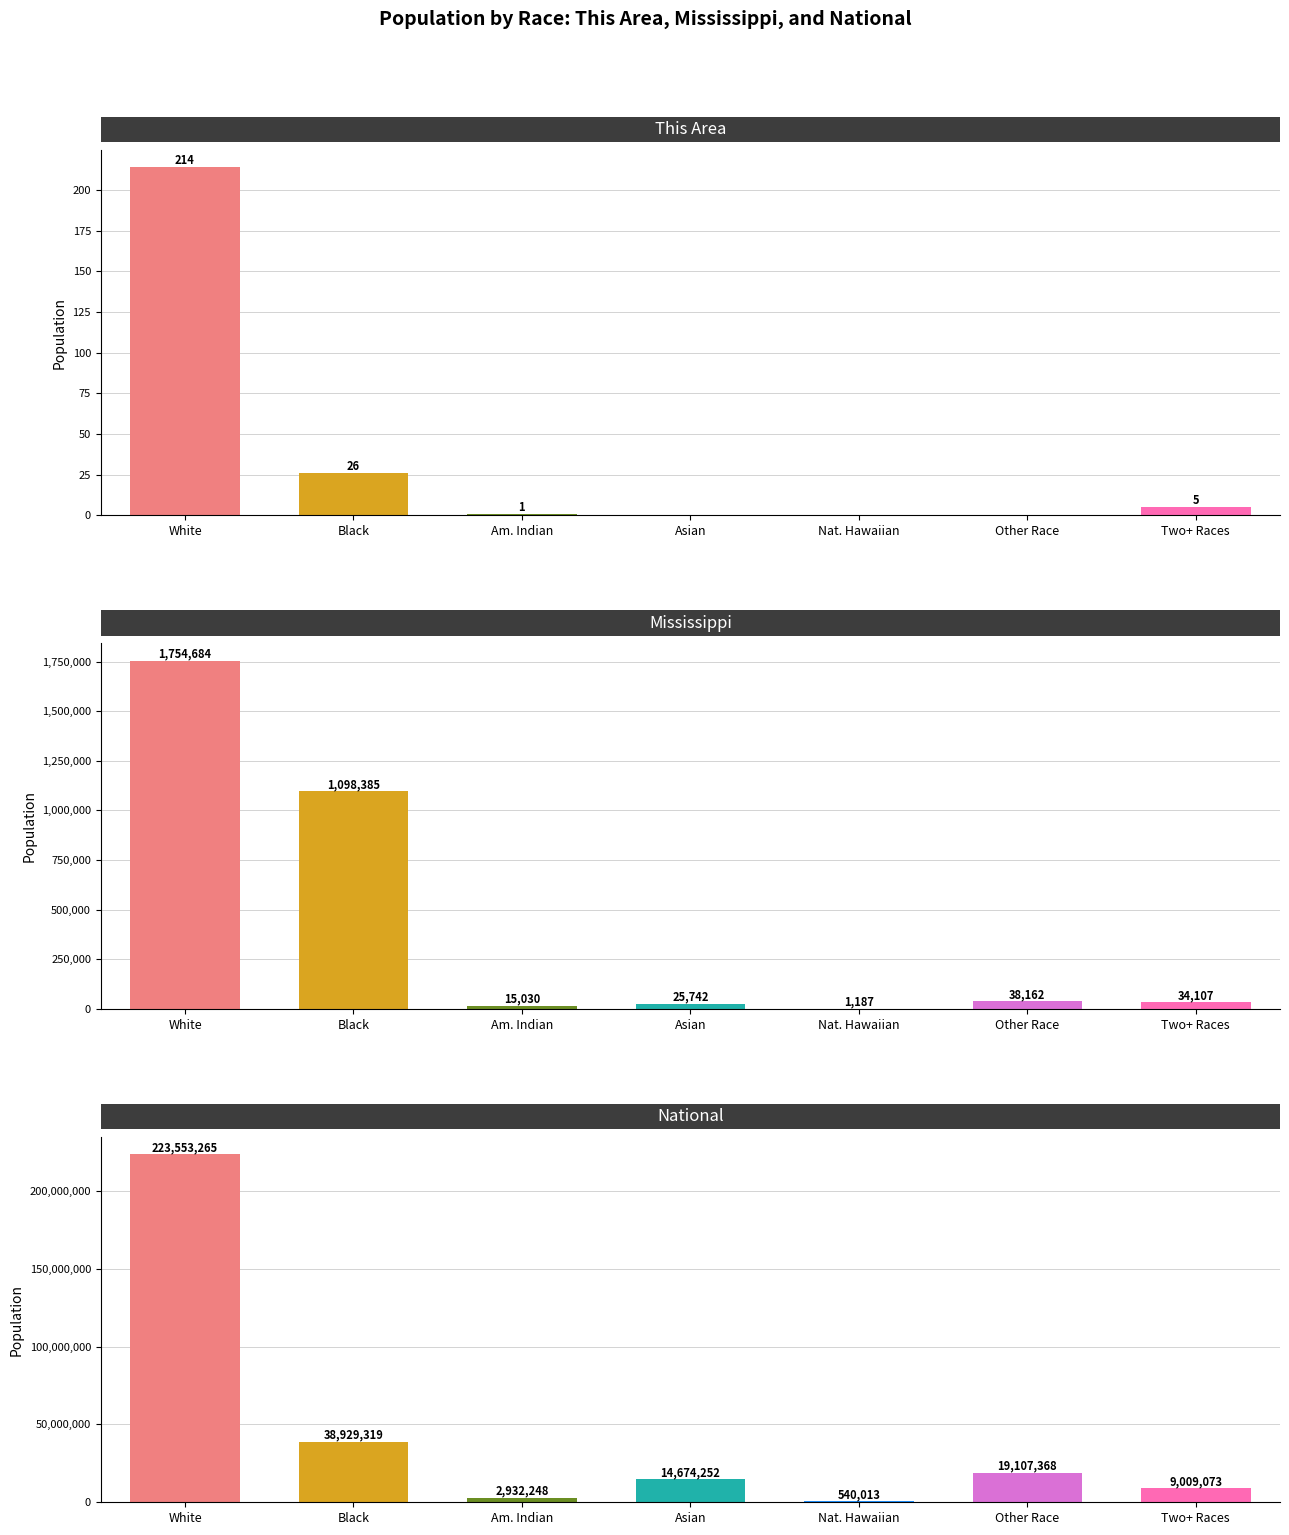

What is the difference between the Mississippi values at White and Am. Indian?

1739654